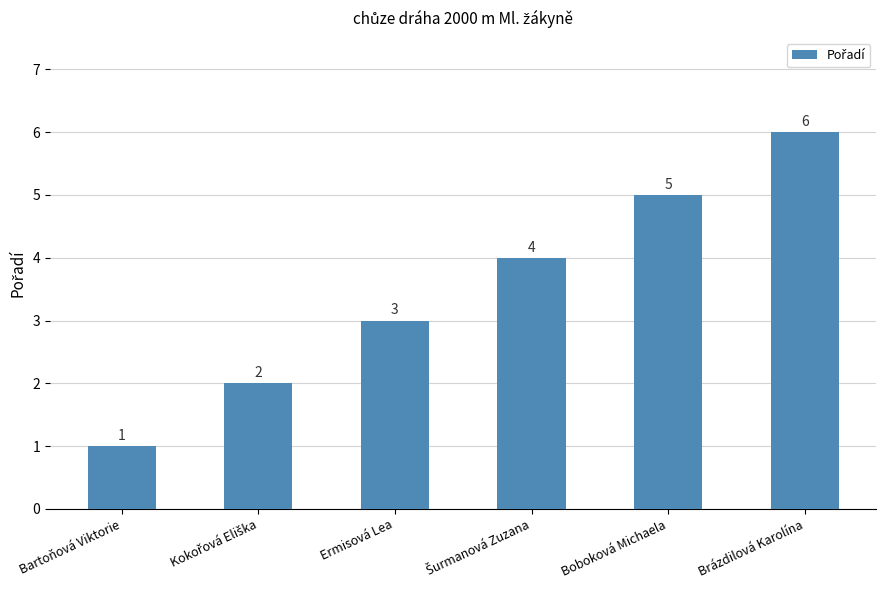

What is the value of the 4th bar from the left?

4